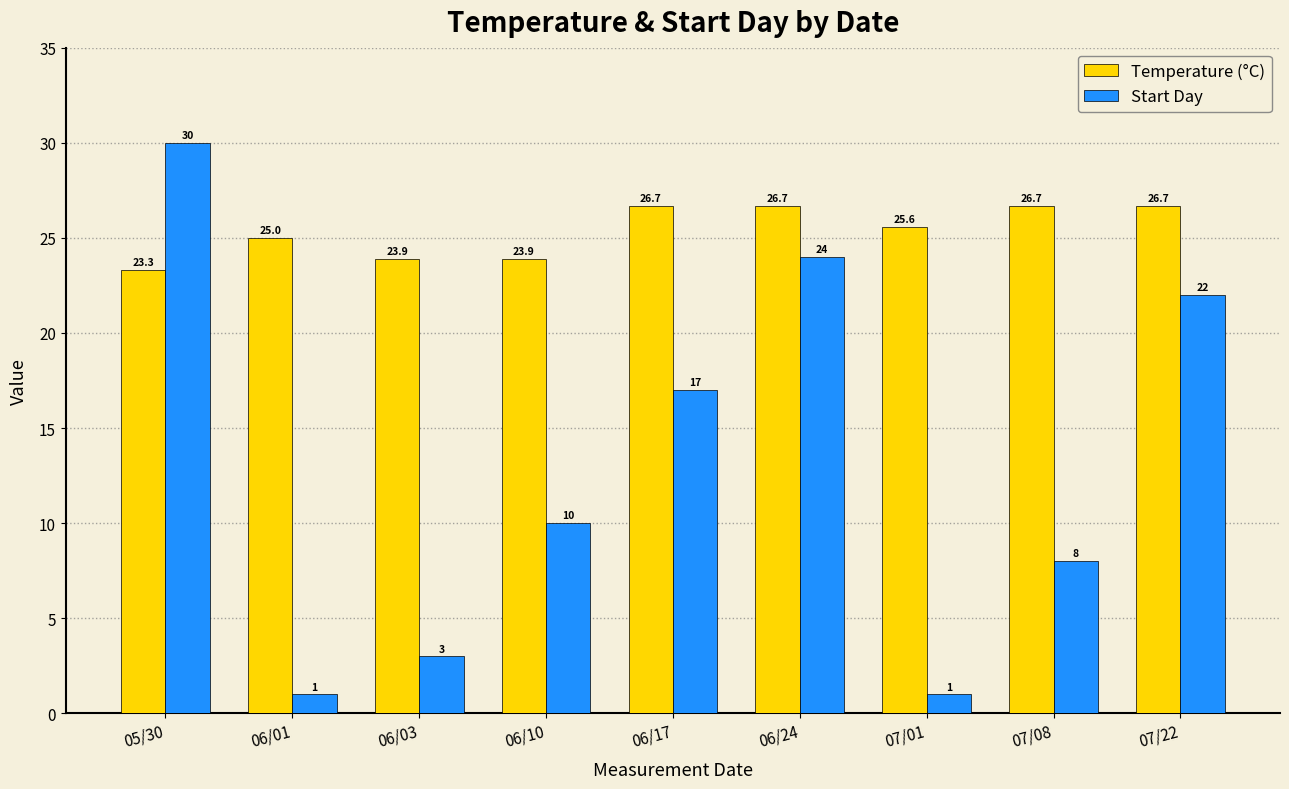

How many bars are there in total?

18